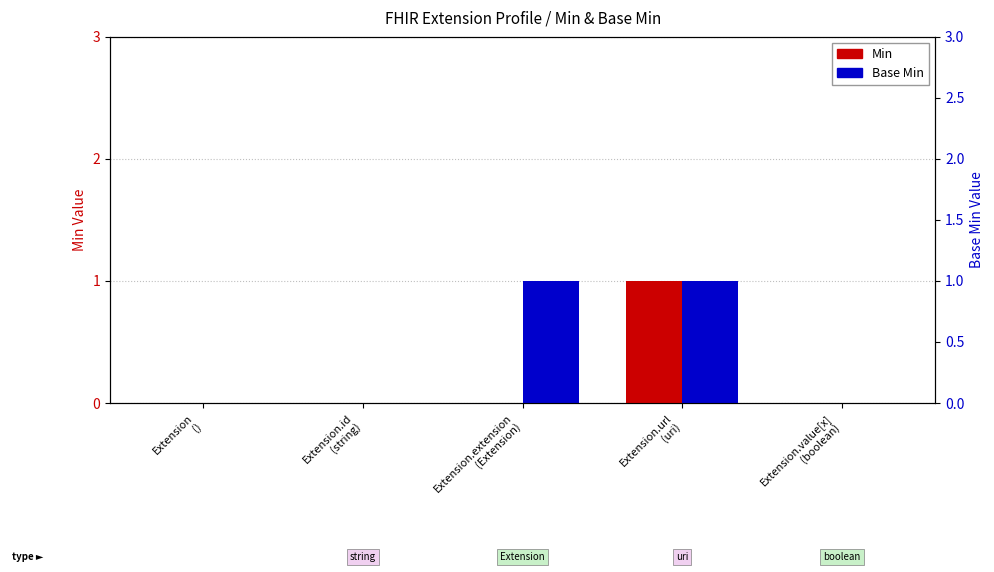

What is the difference between the highest and lowest values at Extension.extension
(Extension)?

1